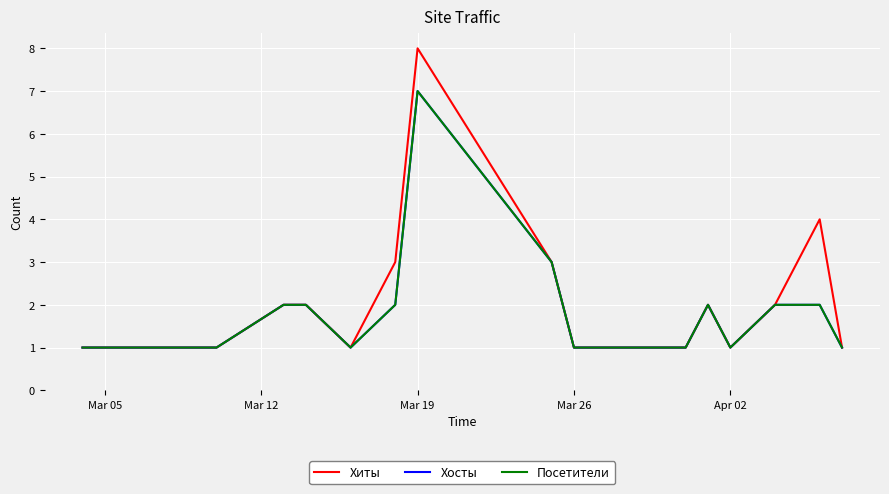

Does the chart have visible grid lines?

Yes